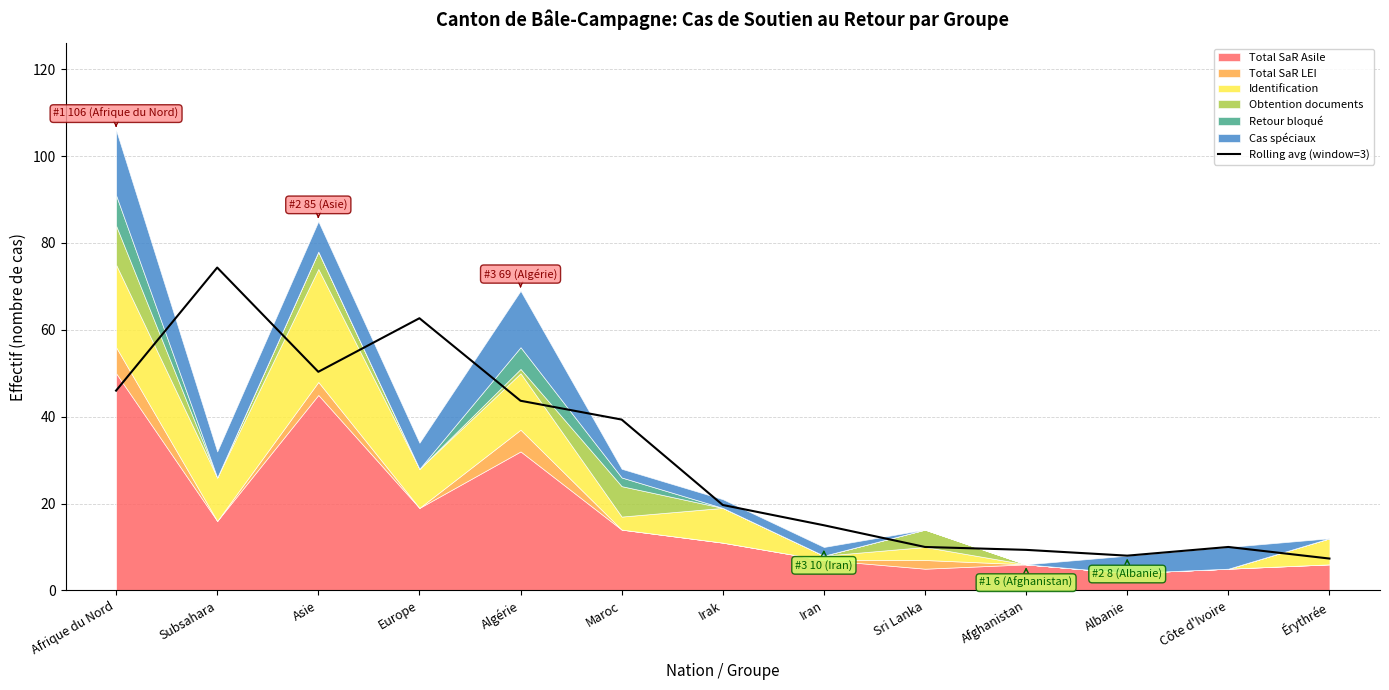

What is the sum of the values at Maroc and Subsahara?

113.7